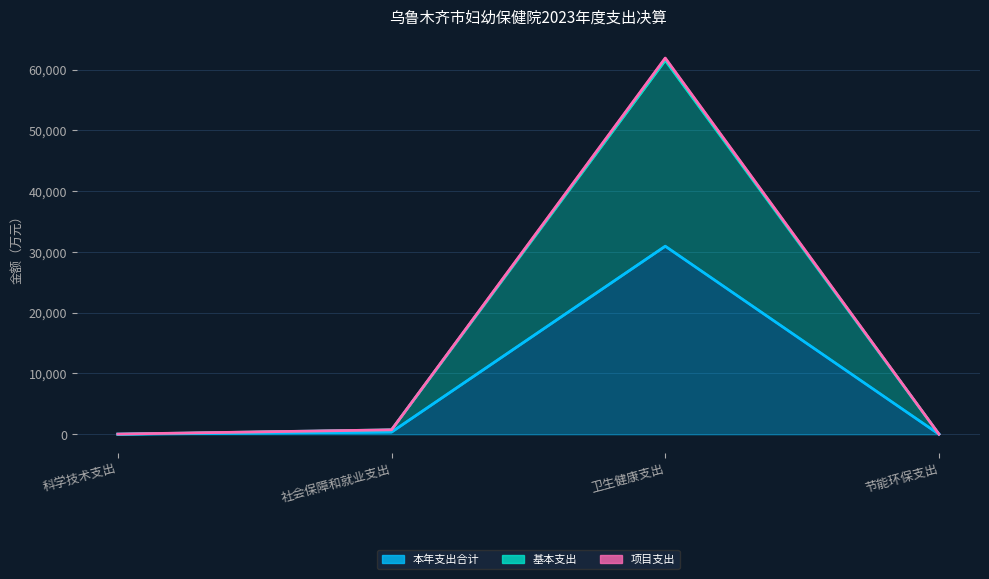

What position from the right is 社会保障和就业支出?

3